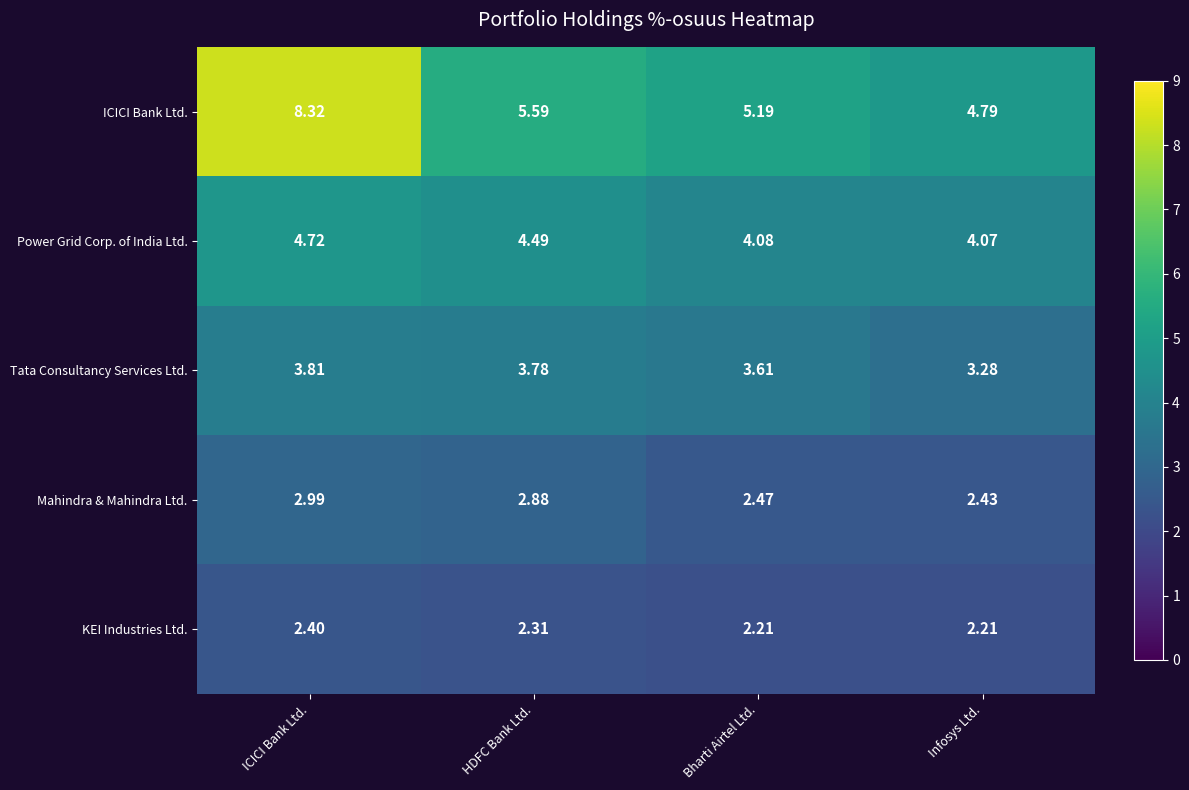

At HDFC Bank Ltd., list the series in order from smallest to largest.

KEI Industries Ltd., Mahindra & Mahindra Ltd., Tata Consultancy Services Ltd., Power Grid Corp. of India Ltd., ICICI Bank Ltd.